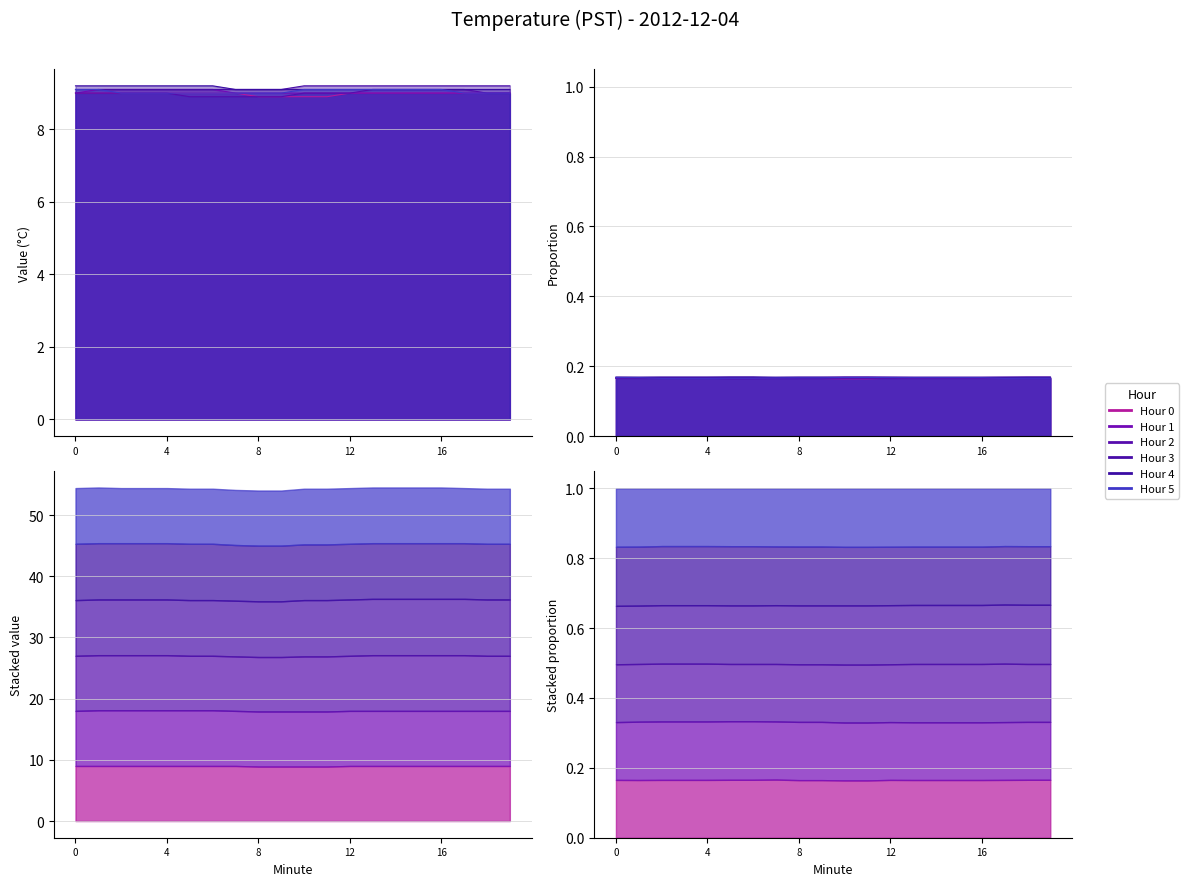

At which category is the sum across all series the highest?

1